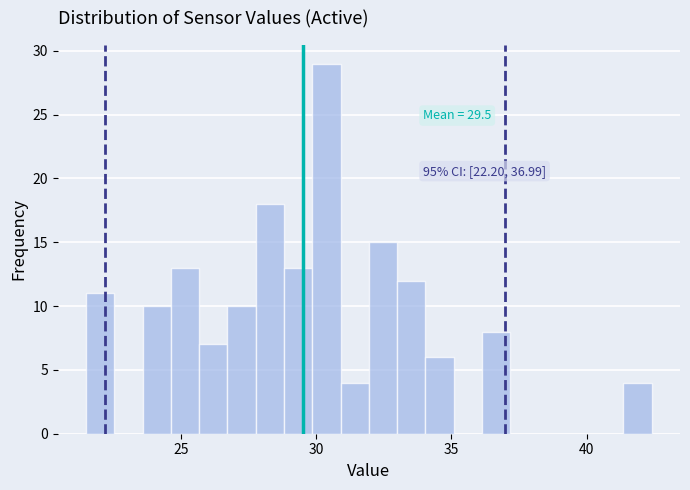

Around what value on the x-axis is the tallest bar? Give the approximate position of its centre, as read against the axis.

30.5